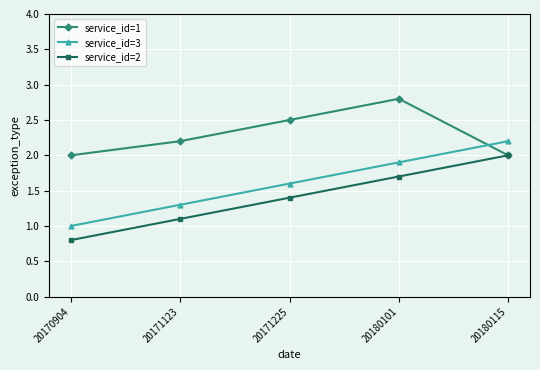

Is the value of service_id=3 at 20171123 greater than the value of service_id=2 at 20171123?

Yes